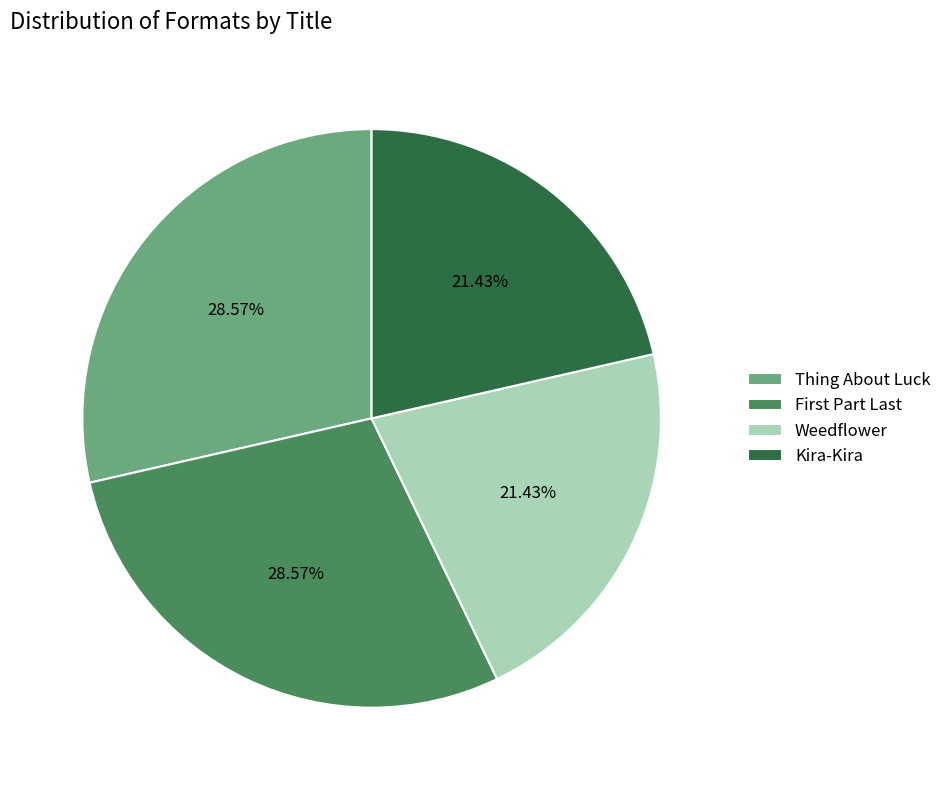

Does any single category account for the majority?

No